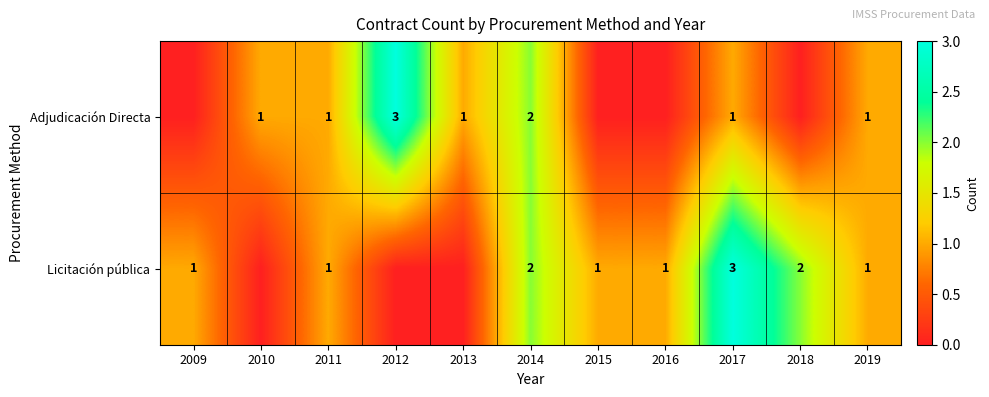

Is the value of Adjudicación Directa at 2011 greater than the value of Licitación pública at 2014?

No